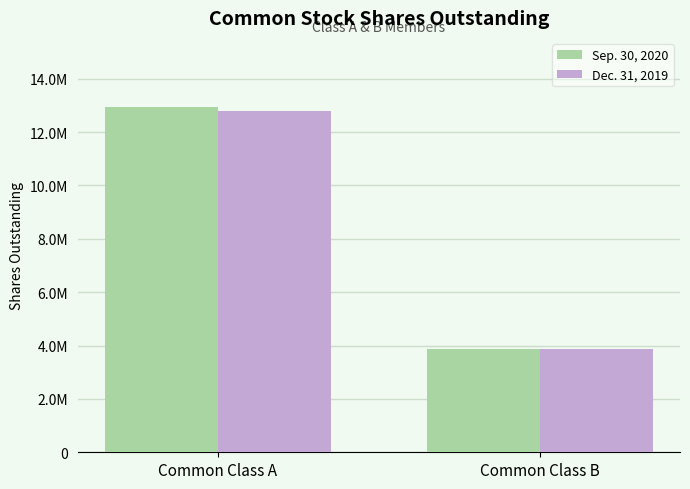

What is the approximate value of Dec. 31, 2019 at Common Class B?

3864462